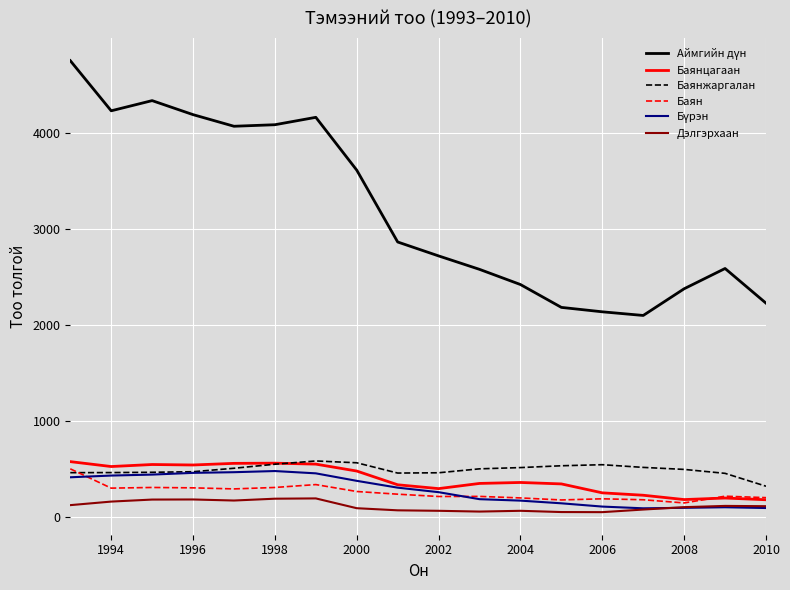

Which category has the lowest value in the Баянжаргалан series?

2010